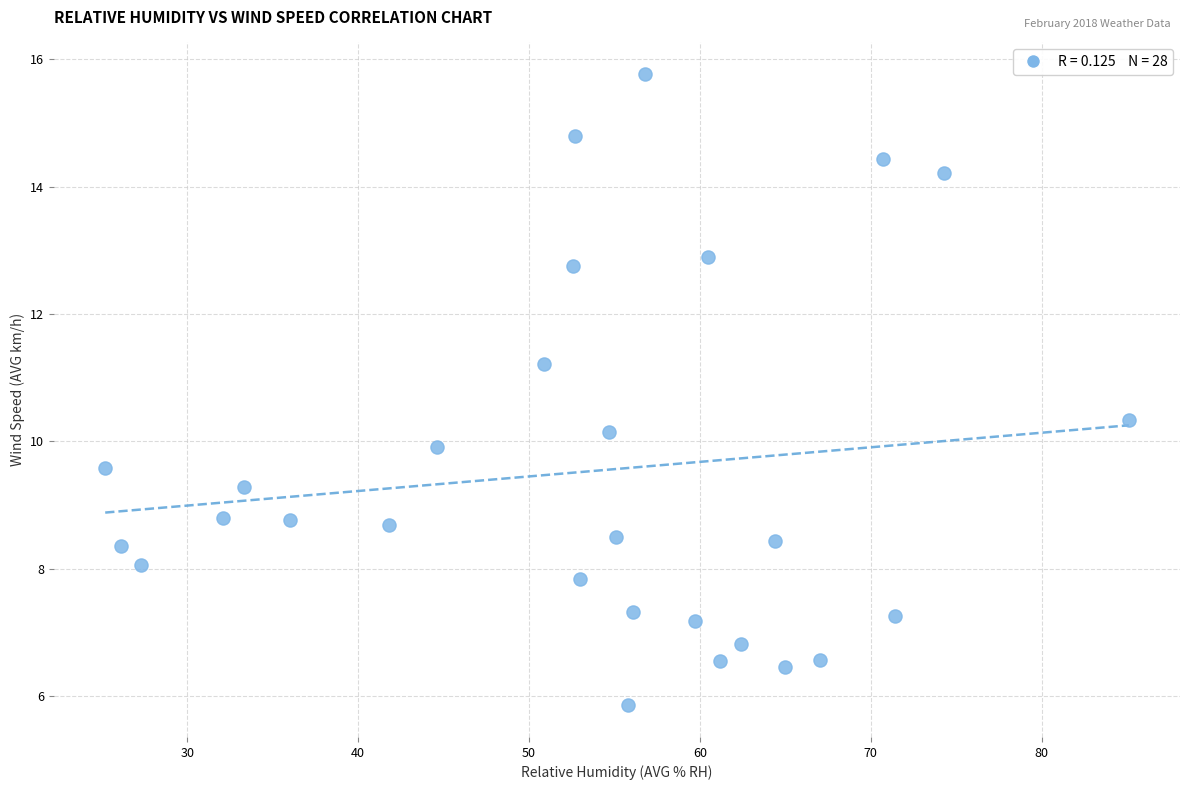

What is the range of Y values (max minus min)?

9.9